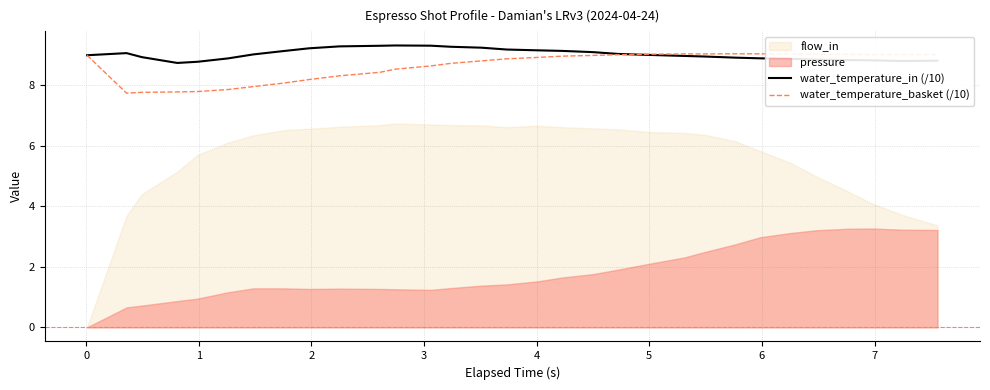

What is the average value of the water_temperature_in (/10) series?

9.0